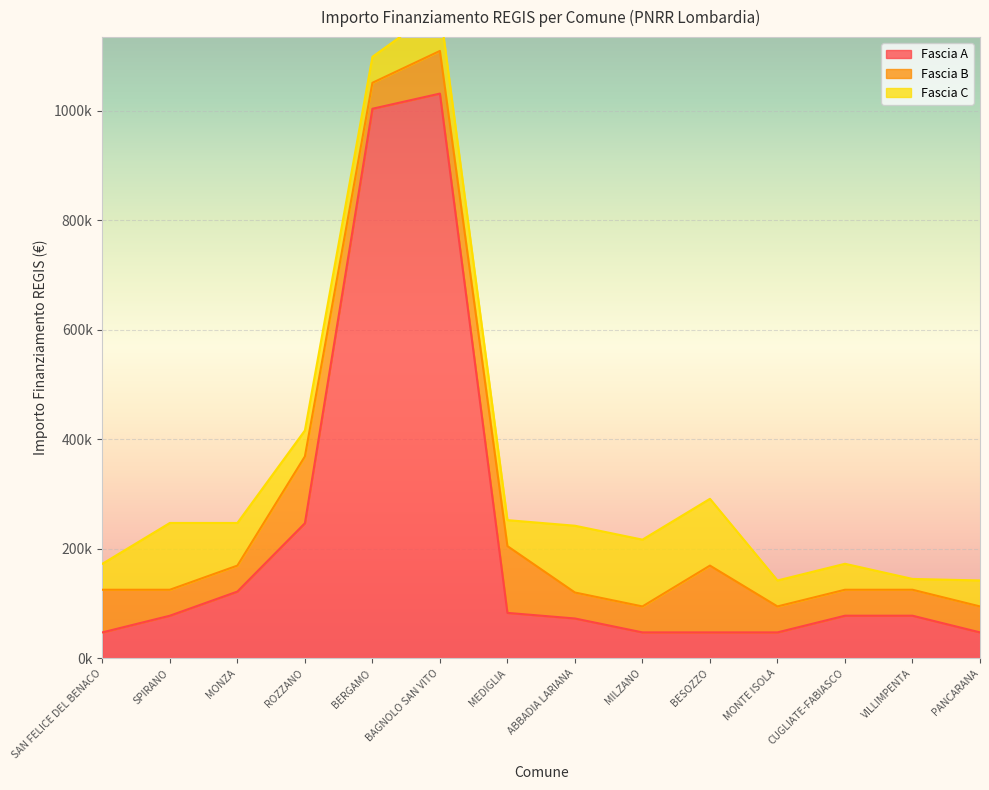

Reading left to right, list all the values displayed in this chart.

Fascia A: SAN FELICE DEL BENACO=47427	SPIRANO=77897	MONZA=121992	ROZZANO=246824	BERGAMO=1003880	BAGNOLO SAN VITO=1031574	MEDIGLIA=83044	ABBADIA LARIANA=72828	MILZANO=47427	BESOZZO=47427	MONTE ISOLA=47427	CUGLIATE-FABIASCO=77897	VILLIMPENTA=77897	PANCARANA=47427
Fascia B: SAN FELICE DEL BENACO=77897	SPIRANO=47427	MONZA=47427	ROZZANO=121992	BERGAMO=47427	BAGNOLO SAN VITO=77897	MEDIGLIA=121992	ABBADIA LARIANA=47427	MILZANO=47427	BESOZZO=121992	MONTE ISOLA=47427	CUGLIATE-FABIASCO=47427	VILLIMPENTA=47427	PANCARANA=47427
Fascia C: SAN FELICE DEL BENACO=47427	SPIRANO=121992	MONZA=77897	ROZZANO=47427	BERGAMO=47427	BAGNOLO SAN VITO=77897	MEDIGLIA=47427	ABBADIA LARIANA=121992	MILZANO=121992	BESOZZO=121992	MONTE ISOLA=47427	CUGLIATE-FABIASCO=47427	VILLIMPENTA=19752	PANCARANA=47427